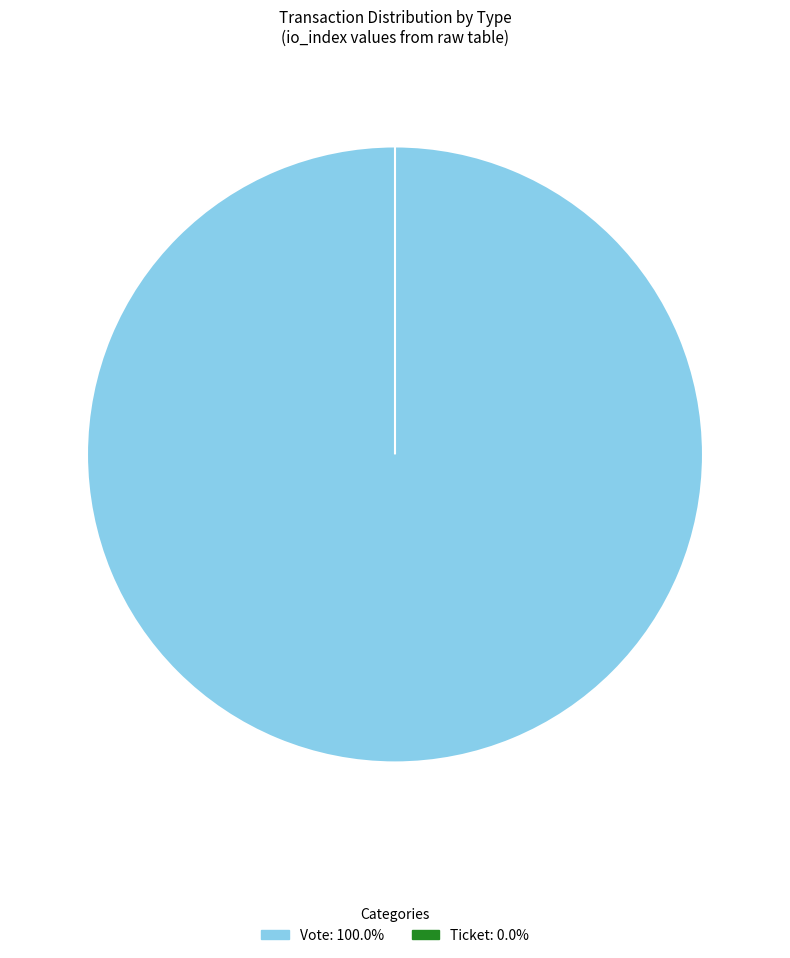

Rank the categories by value from lowest to highest.

Ticket, Vote